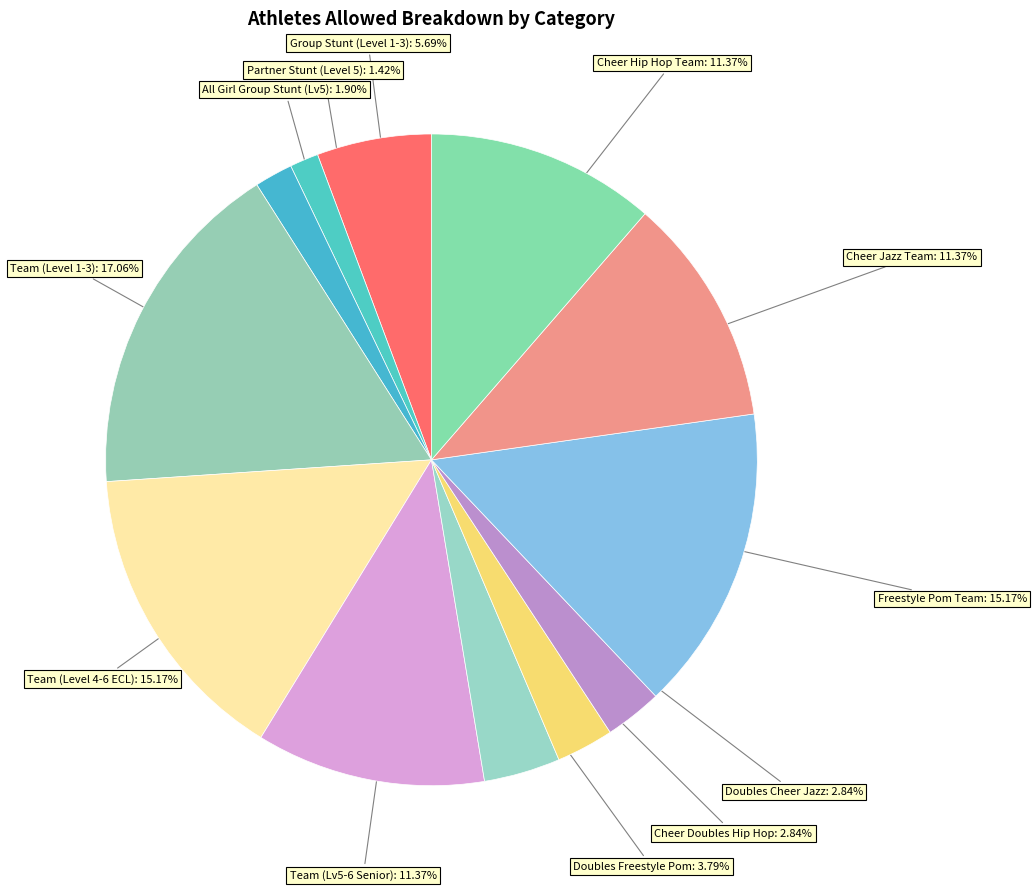

How many slices are in this pie chart?

12